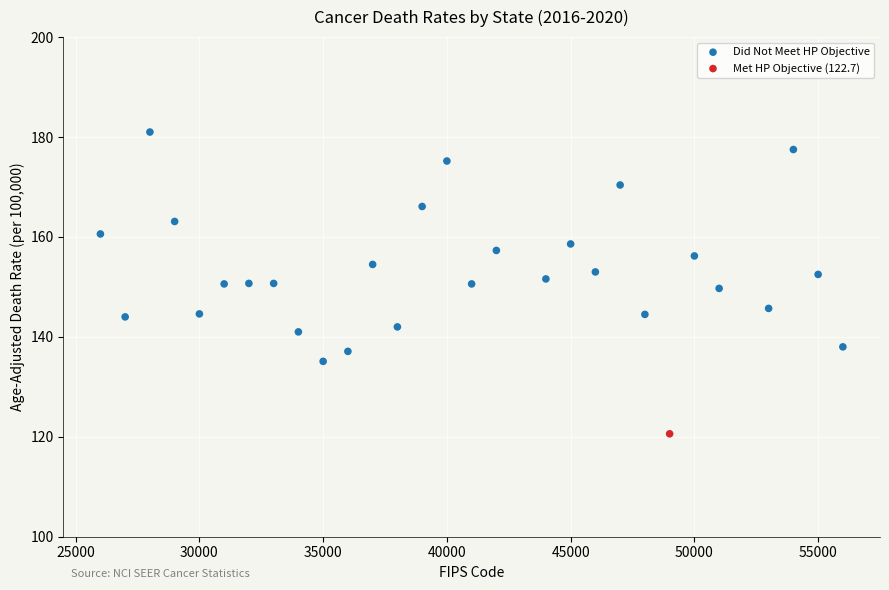

What are all the series names shown in the legend?

Did Not Meet HP Objective, Met HP Objective (122.7)